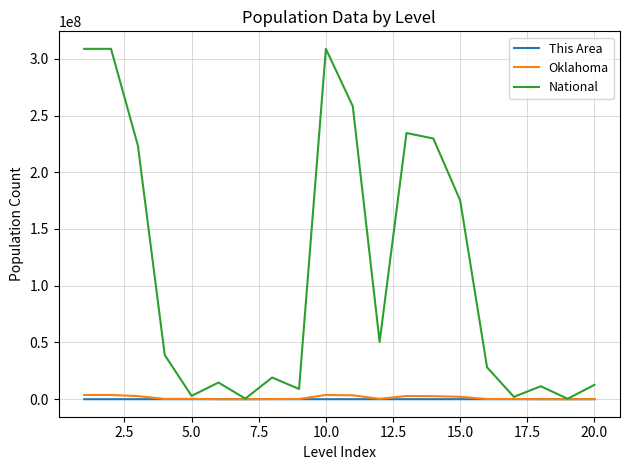

What is the greatest value displayed?

308745538